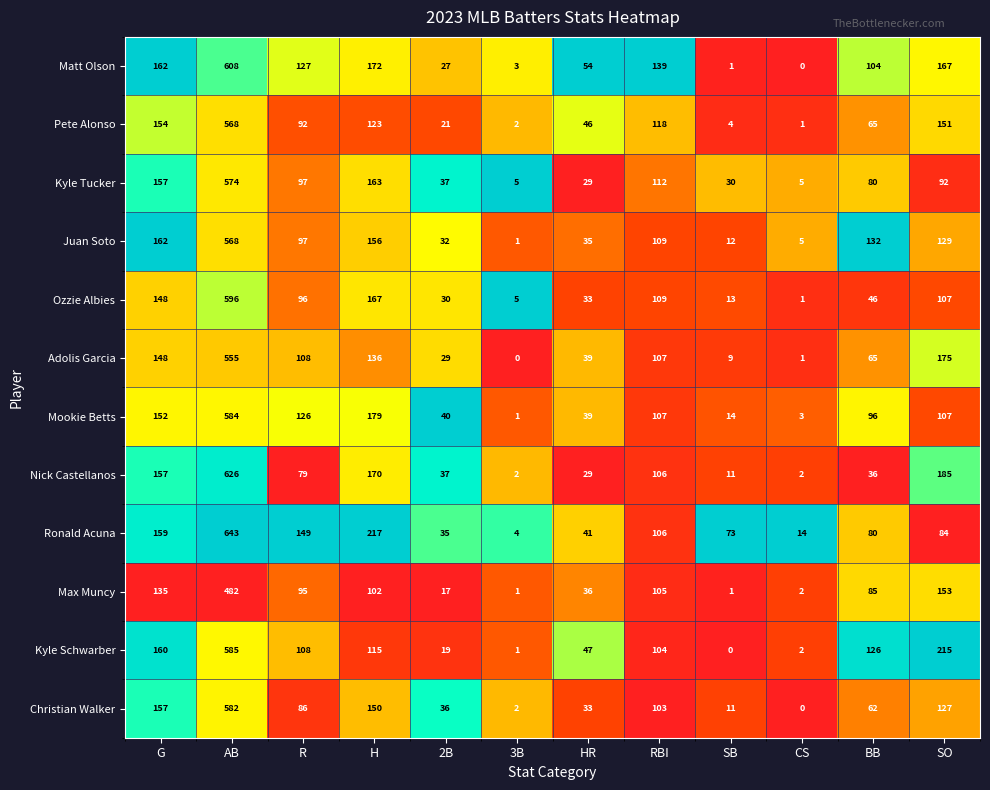

The Pete Alonso series shows 21 at 2B. True or false?

True